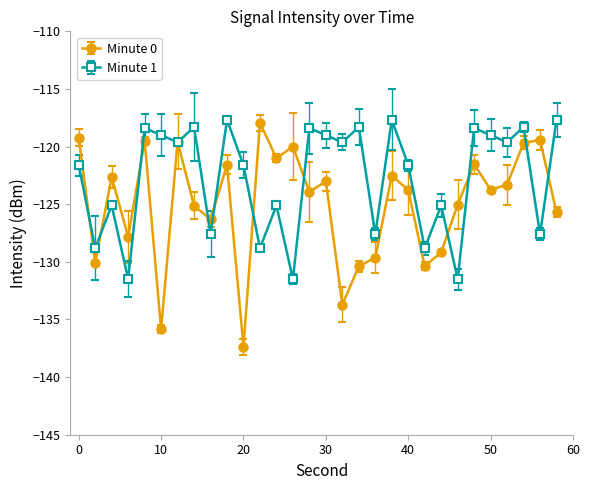

How many series are shown in this chart?

2